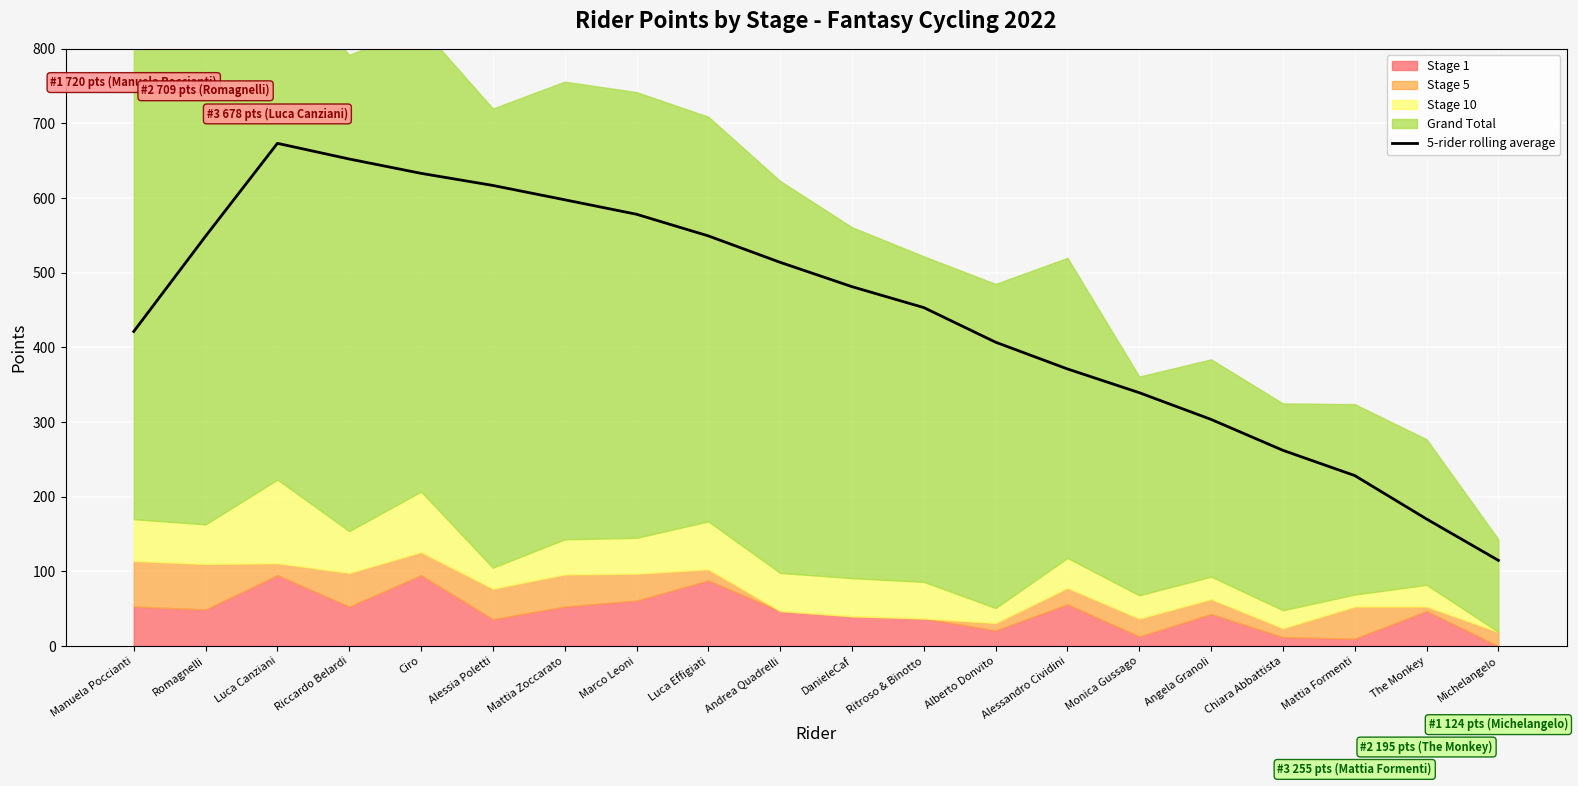

Reading left to right, list all the values displayed in this chart.

421.4	549.0	673.4	652.4	633.2	617.0	597.8	578.4	549.4	514.0	481.4	453.4	407.0	371.2	339.4	303.6	262.2	228.4	170.2	114.8